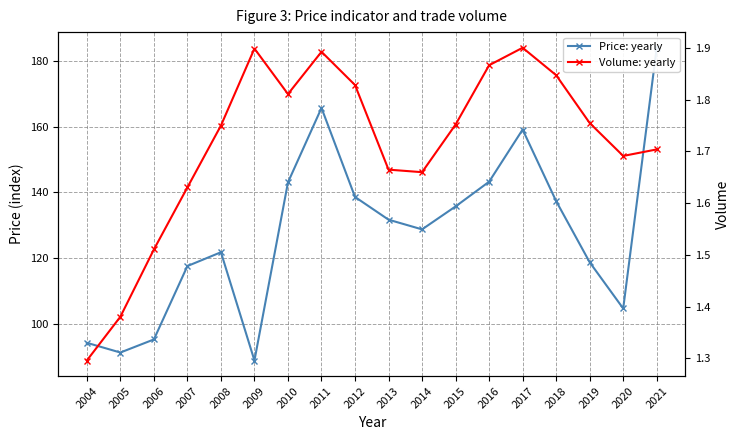

What is the difference between the maximum and minimum values in the Price: yearly series?

95.2